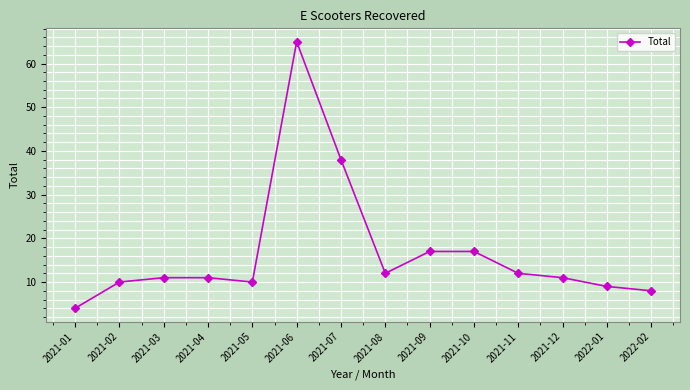

What is the approximate value at 2022-02, to the nearest 5?

10